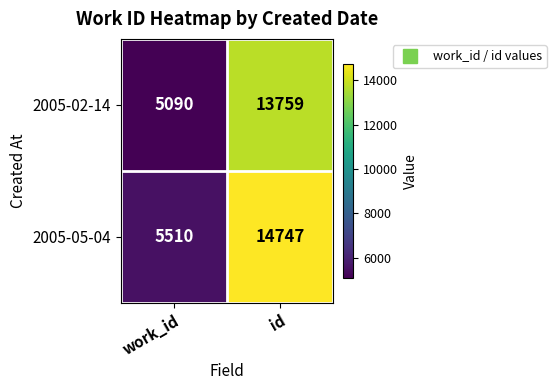

What is the spread (max minus min) of values at work_id?

420